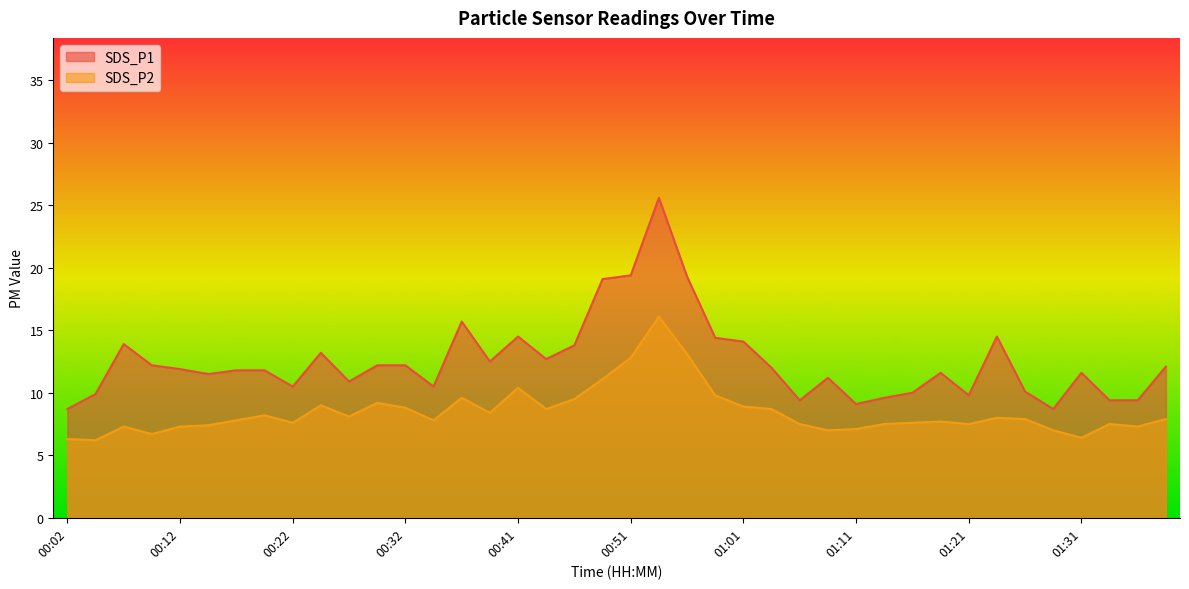

What is the value of the SDS_P2 point at the 9th from the left?

7.6